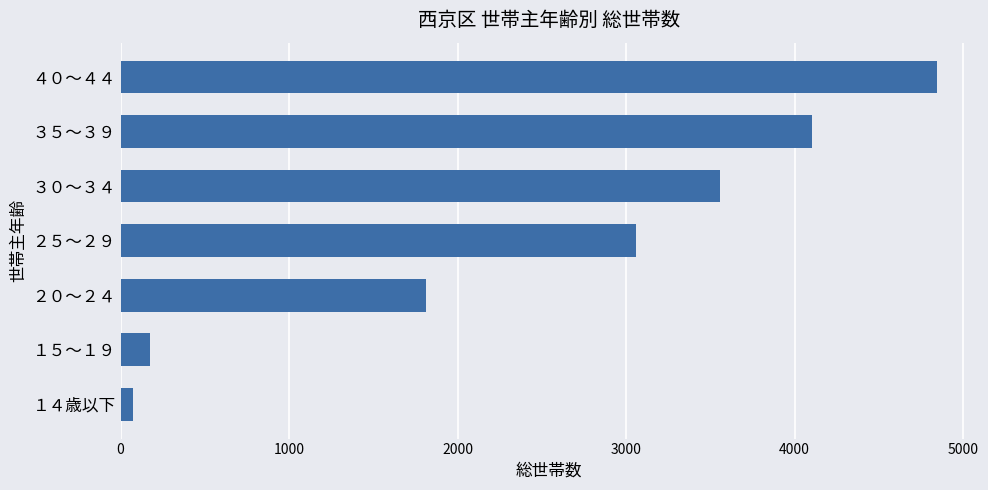

What is the ratio of the value at ３０～３４ to the value at ４０～４４?

0.7